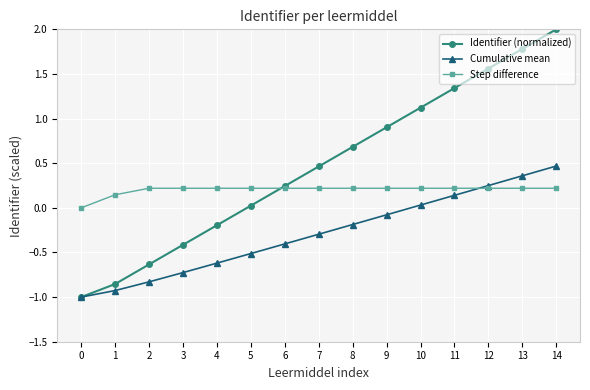

What is the sum of all Identifier (normalized) values?

7.0